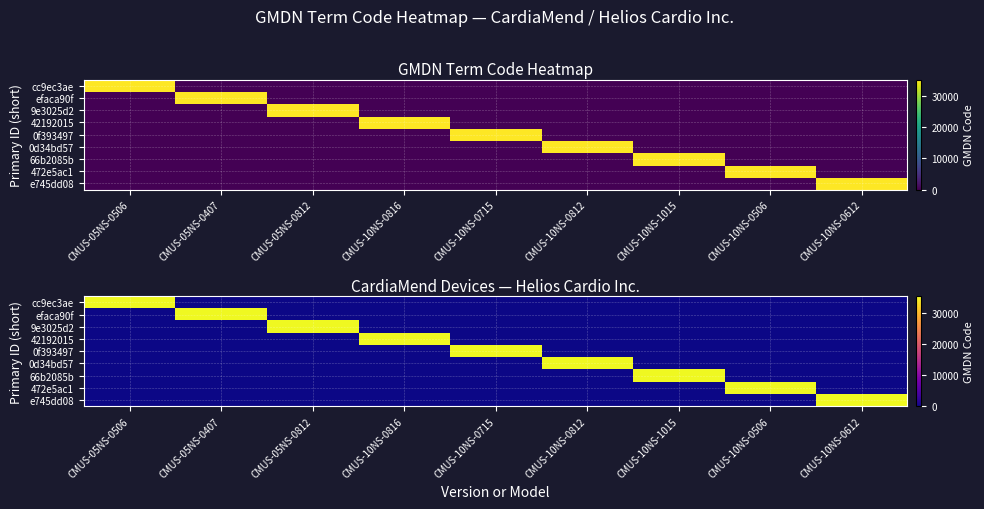

What is the difference between the highest and lowest values at CMUS-10NS-1015?

35273